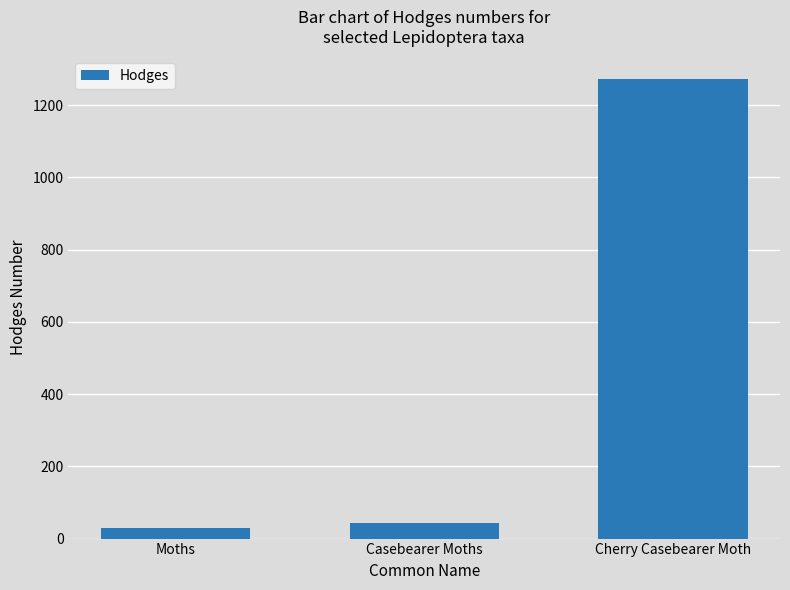

Between Casebearer Moths and Cherry Casebearer Moth, which is larger?

Cherry Casebearer Moth